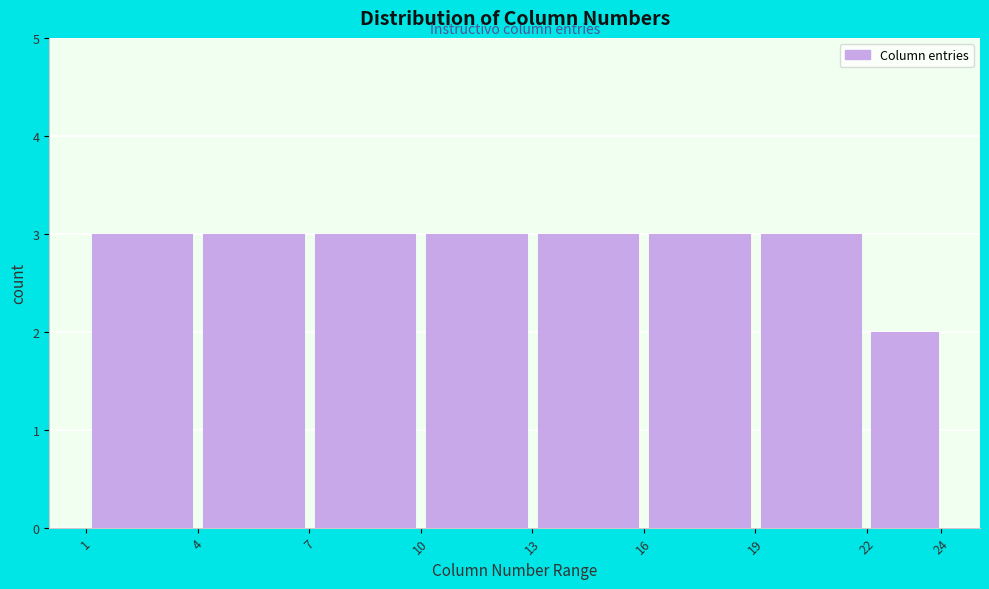

Reading left to right, list every bar in this chart as the range it spans on the x-axis followed by its height. The values are not printed on the chart, so give them approximately, as read against the axis.

1 to 4: 3
4 to 7: 3
7 to 10: 3
10 to 13: 3
13 to 16: 3
16 to 19: 3
19 to 22: 3
22 to 24: 2